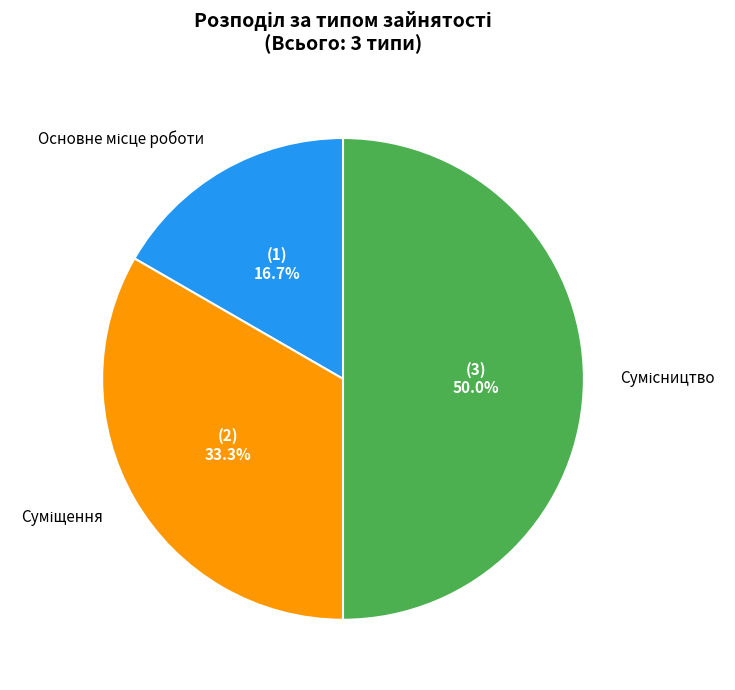

How many segments does this pie chart have?

3